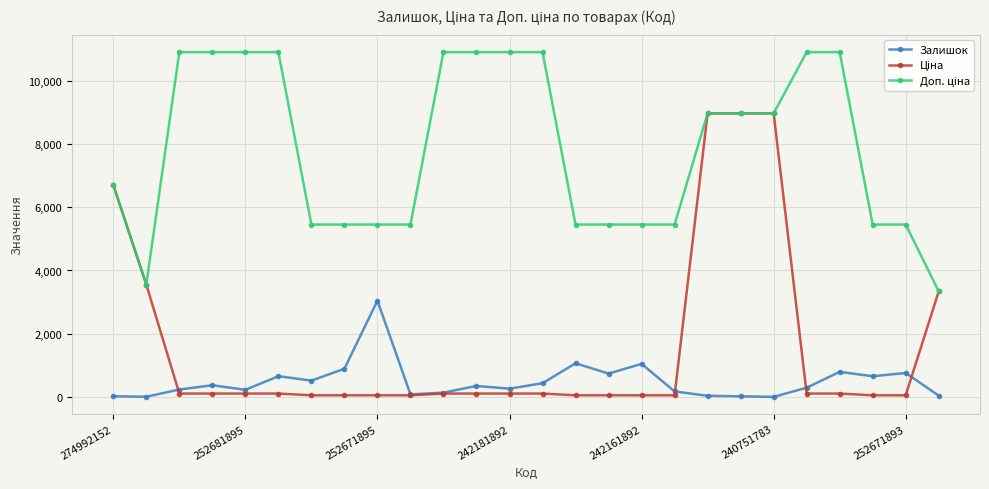

What is the maximum value shown in the chart?

10903.0